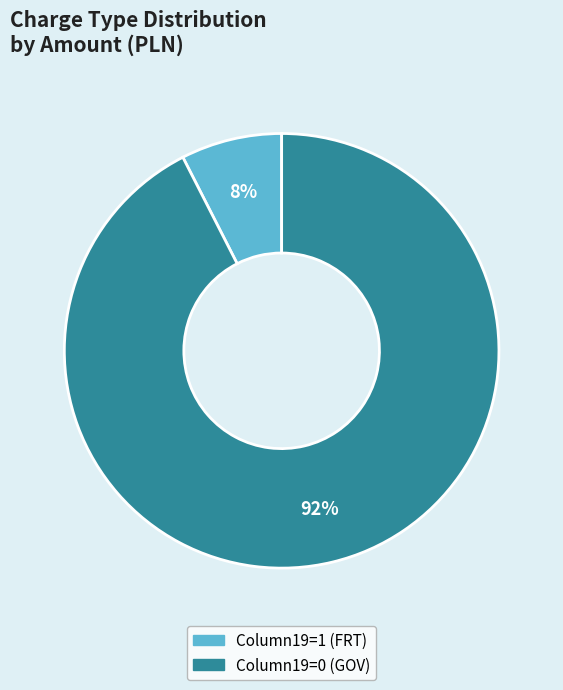

How many slices are in this pie chart?

2